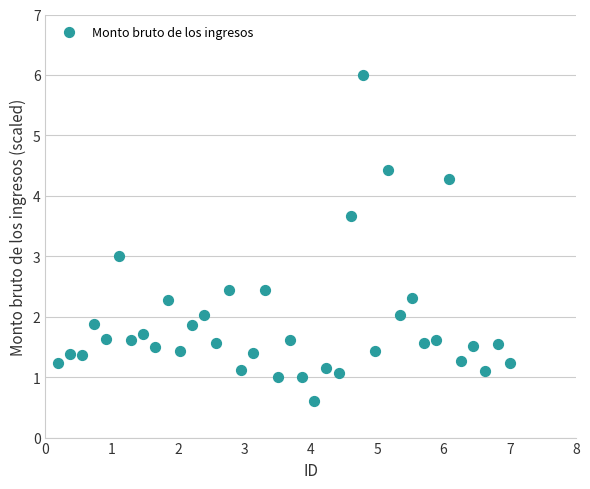

What is the range of X values (max minus min)?

6.8